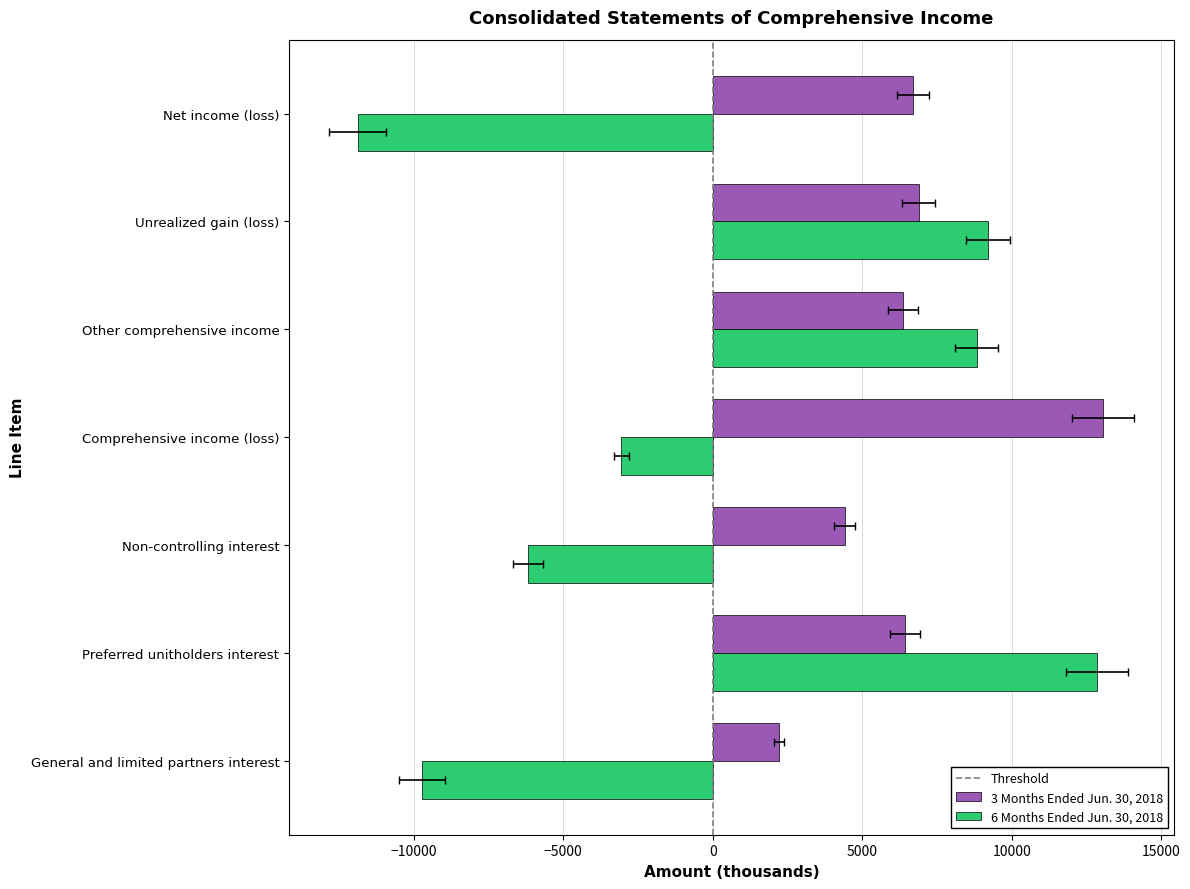

Which series has the widest spread of values?

6 Months Ended Jun. 30, 2018